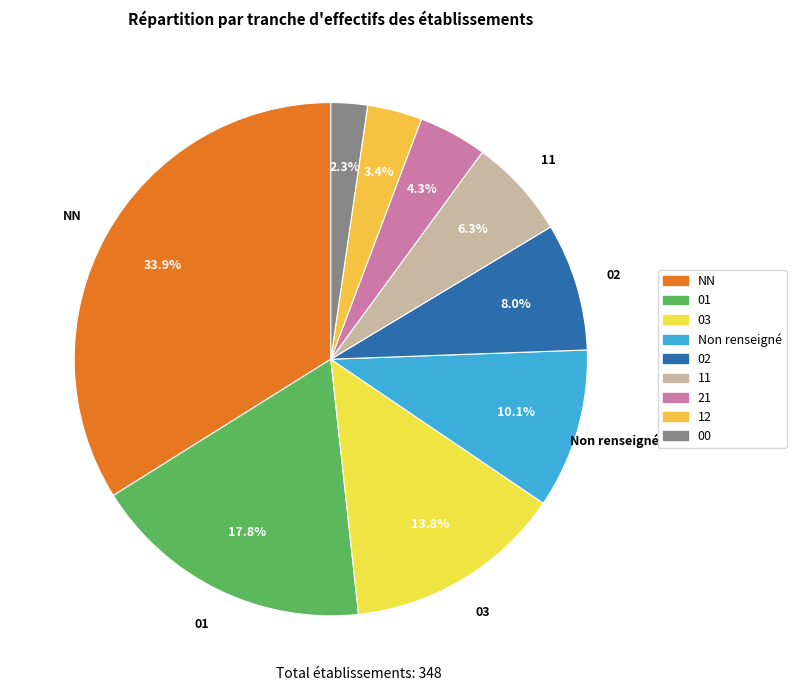

Count the number of slices in the pie.

9